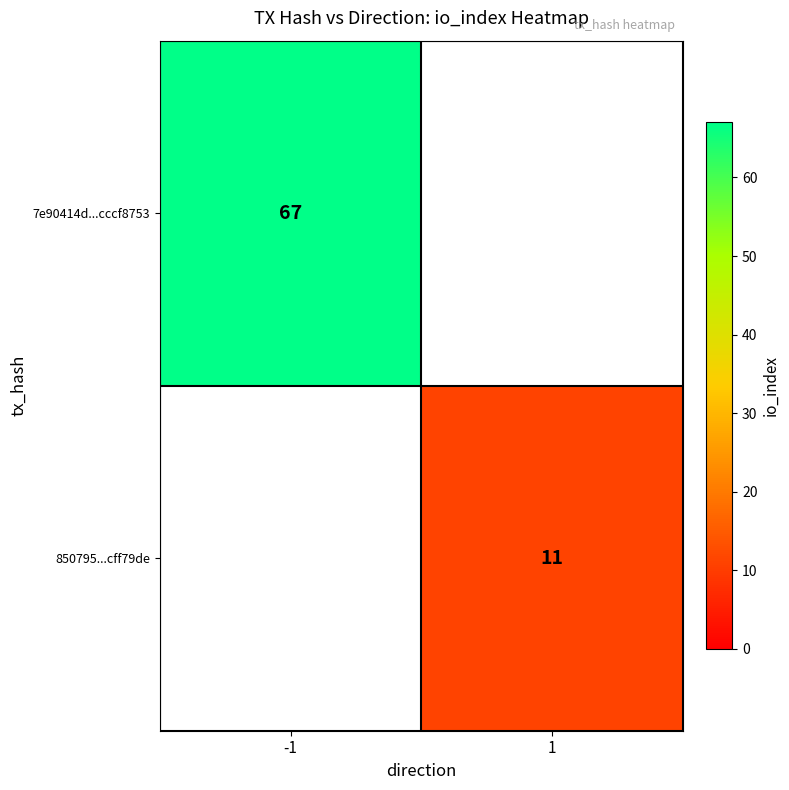

How many categories are shown in the chart?

2